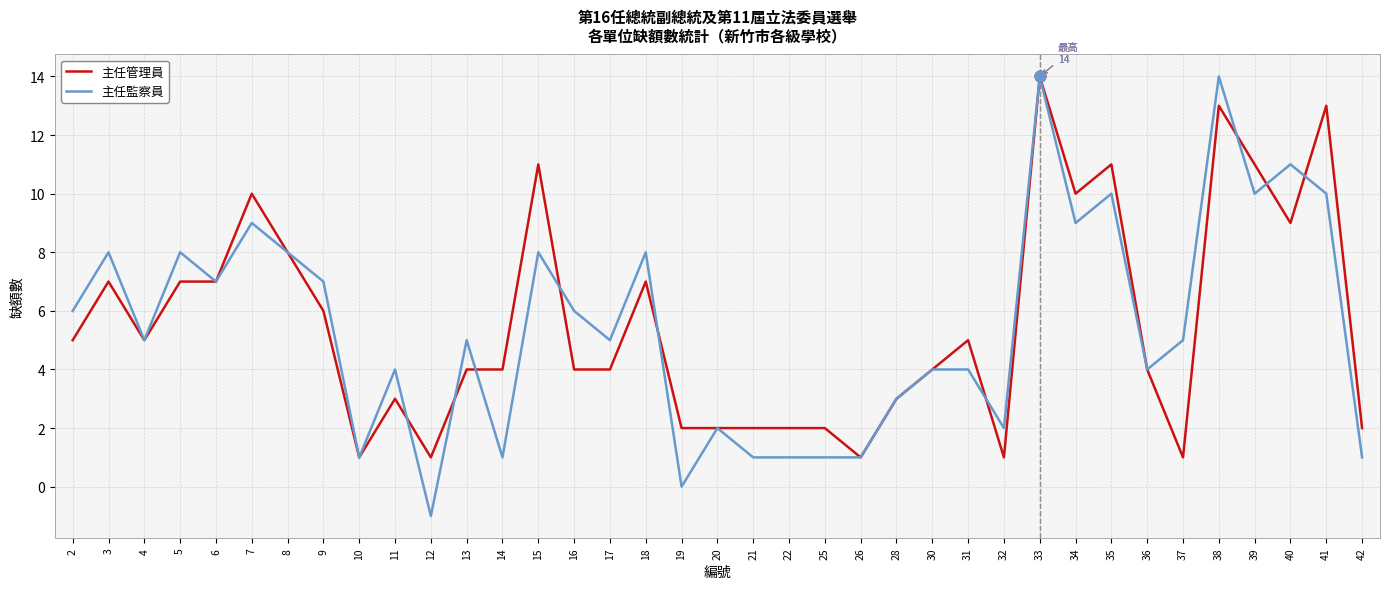

What is the total value across all series at 32?

3